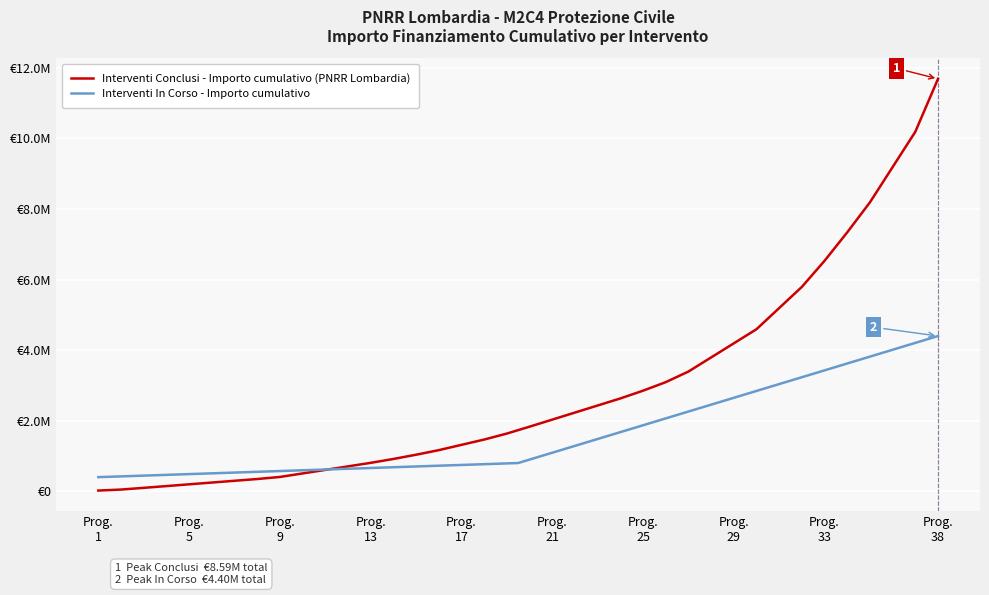

Does the chart display data point markers on the line(s)?

No